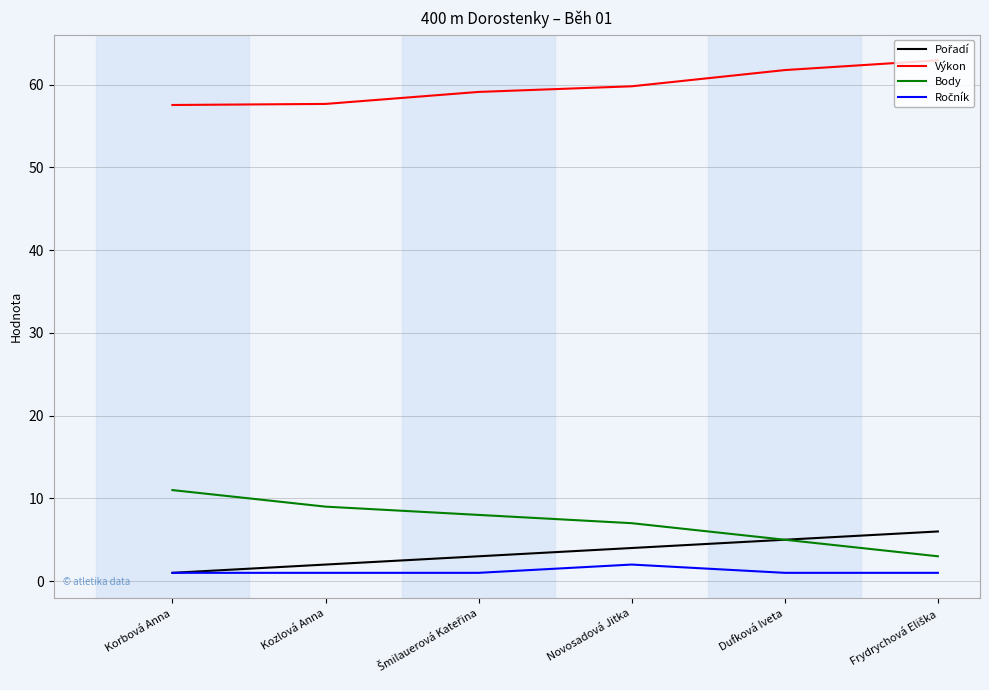

Which series has the largest total across all categories?

Výkon